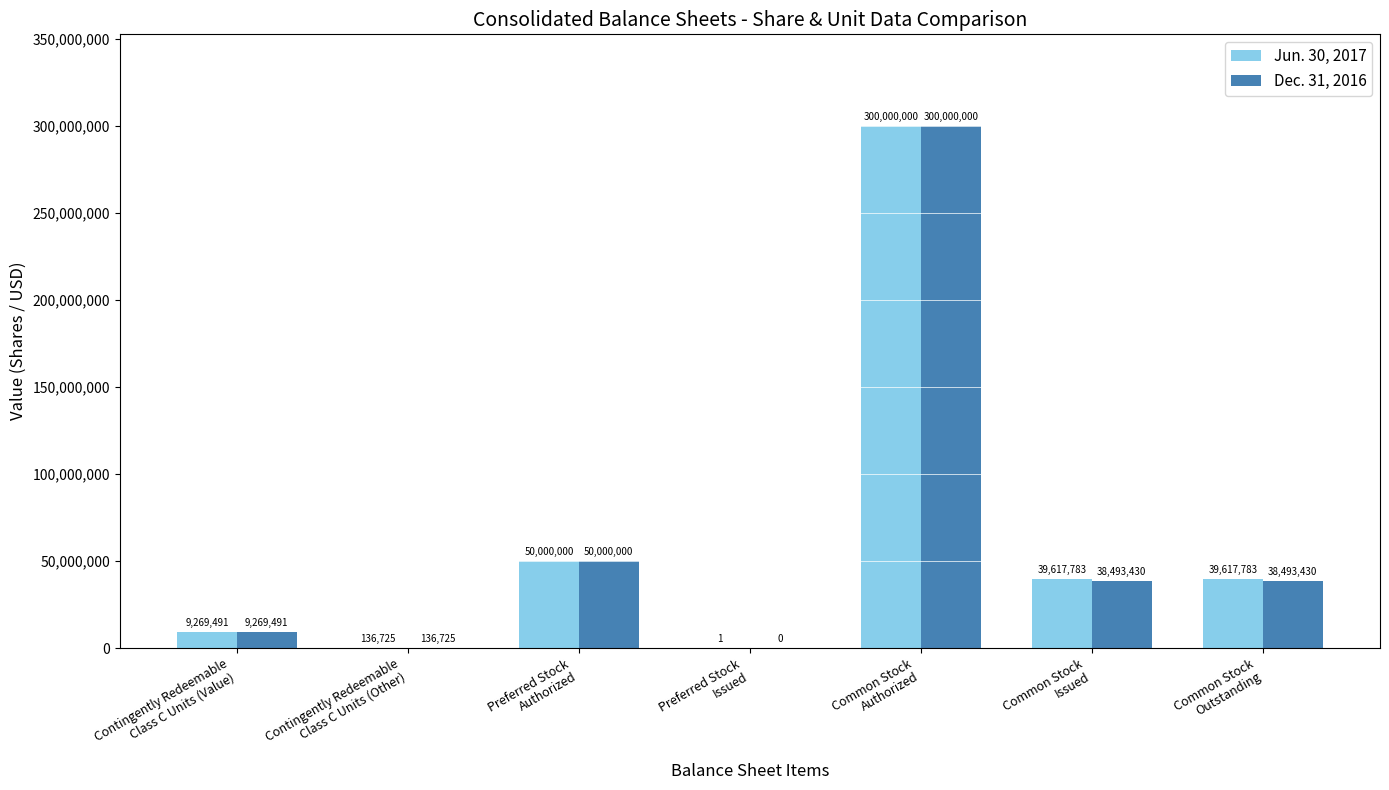

Is the value of Jun. 30, 2017 at Common Stock
Issued greater than the value of Dec. 31, 2016 at Common Stock
Authorized?

No